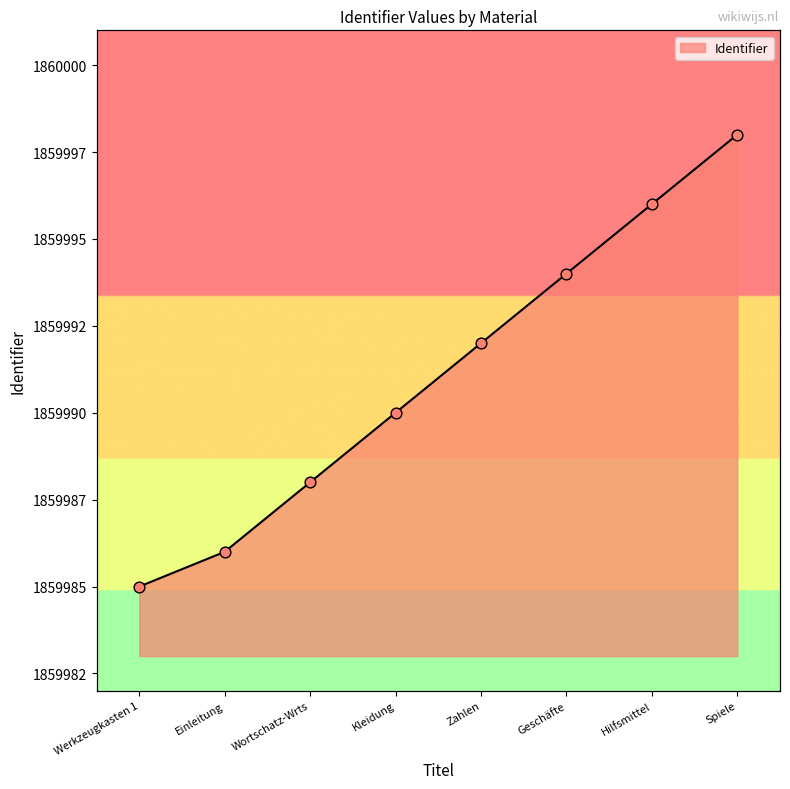

Approximately how many times larger is the value at Werkzeugkasten 1 compared to Geschäfte?

1.0